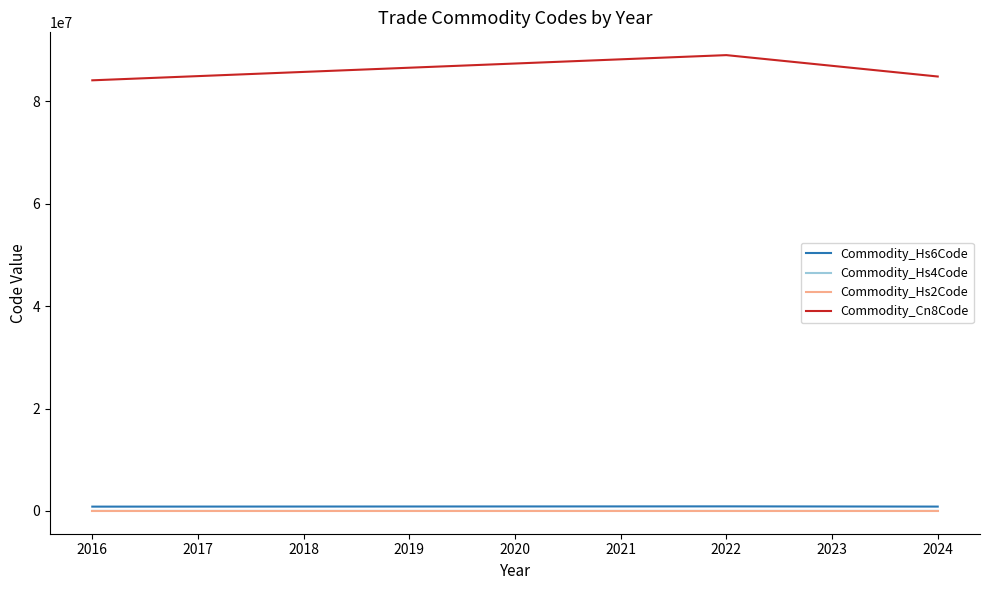

Which series has the largest total across all categories?

Commodity_Cn8Code